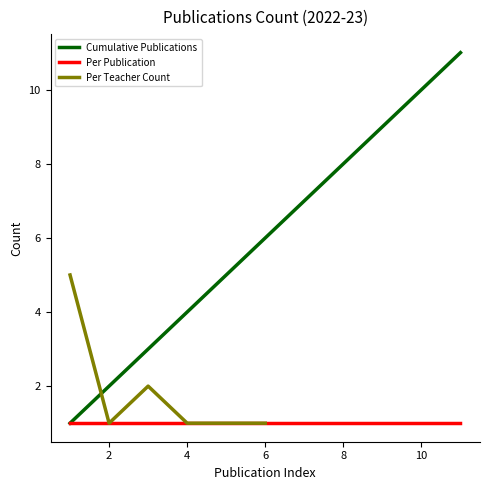

Is the value of Cumulative Publications at 2 greater than the value of Per Publication at 2?

Yes